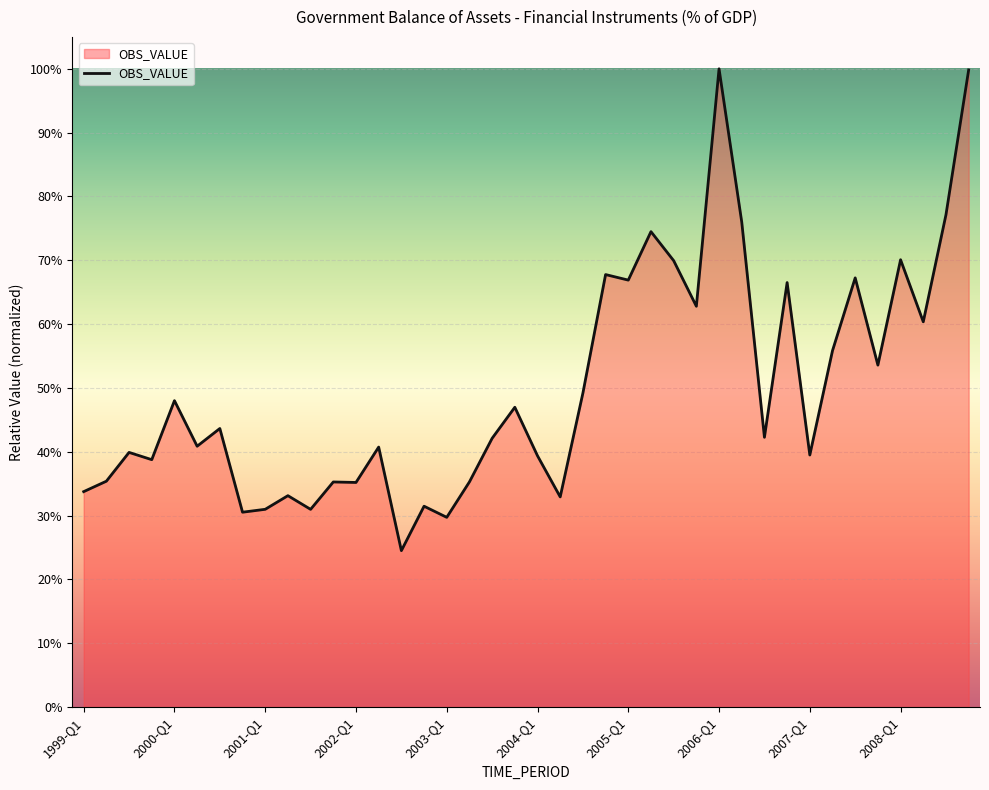

Does the chart have visible grid lines?

Yes